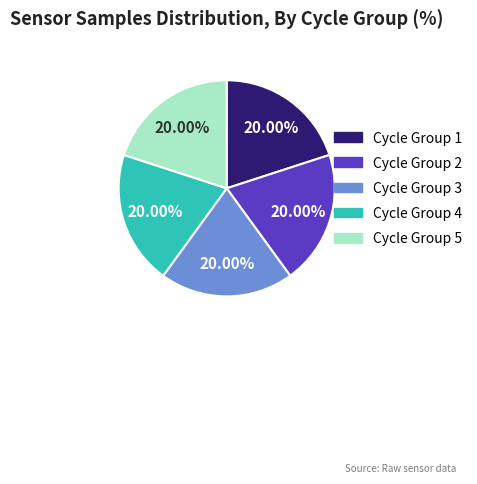

Is there a majority slice in this chart?

No